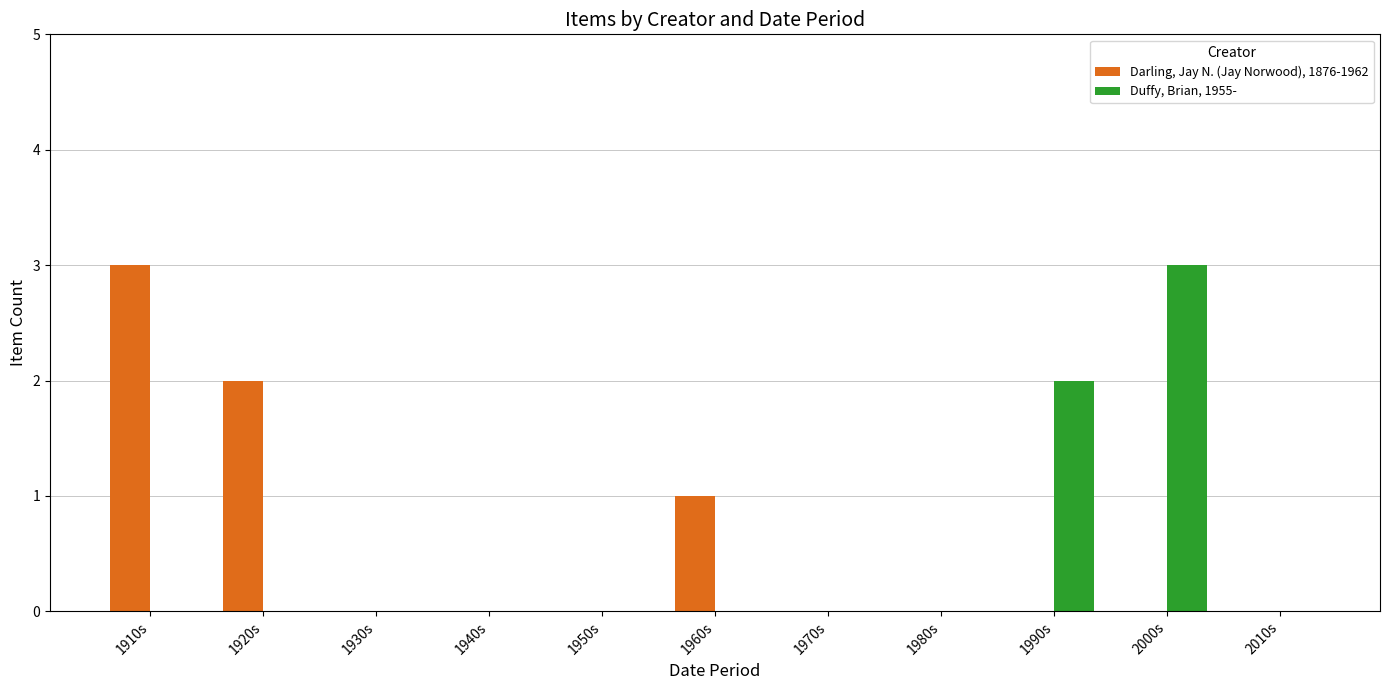

How many series are shown in this chart?

2